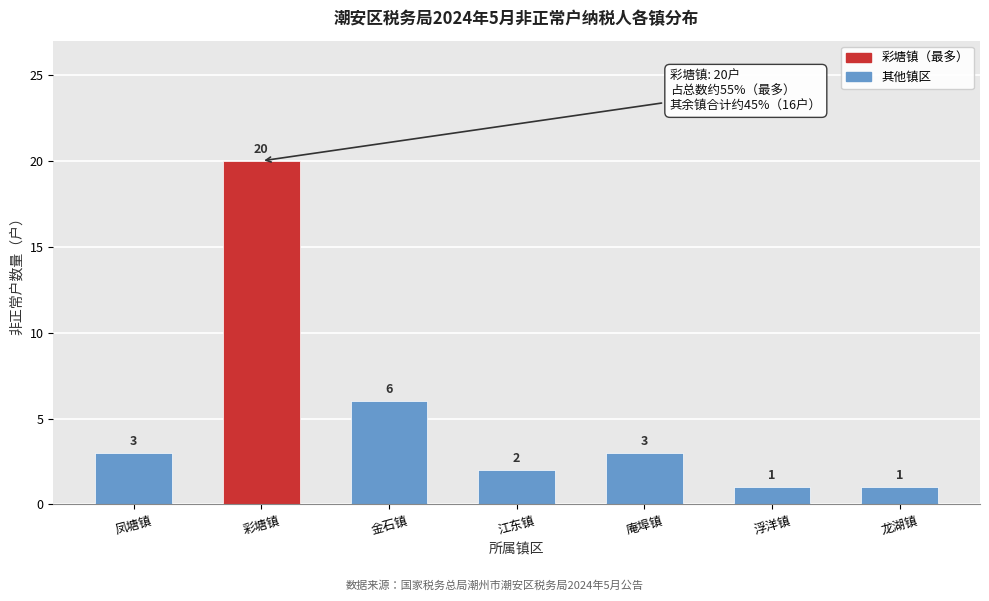

Reading left to right, transcribe all the data shown in this chart.

凤塘镇=3	彩塘镇=20	金石镇=6	江东镇=2	庵埠镇=3	浮洋镇=1	龙湖镇=1